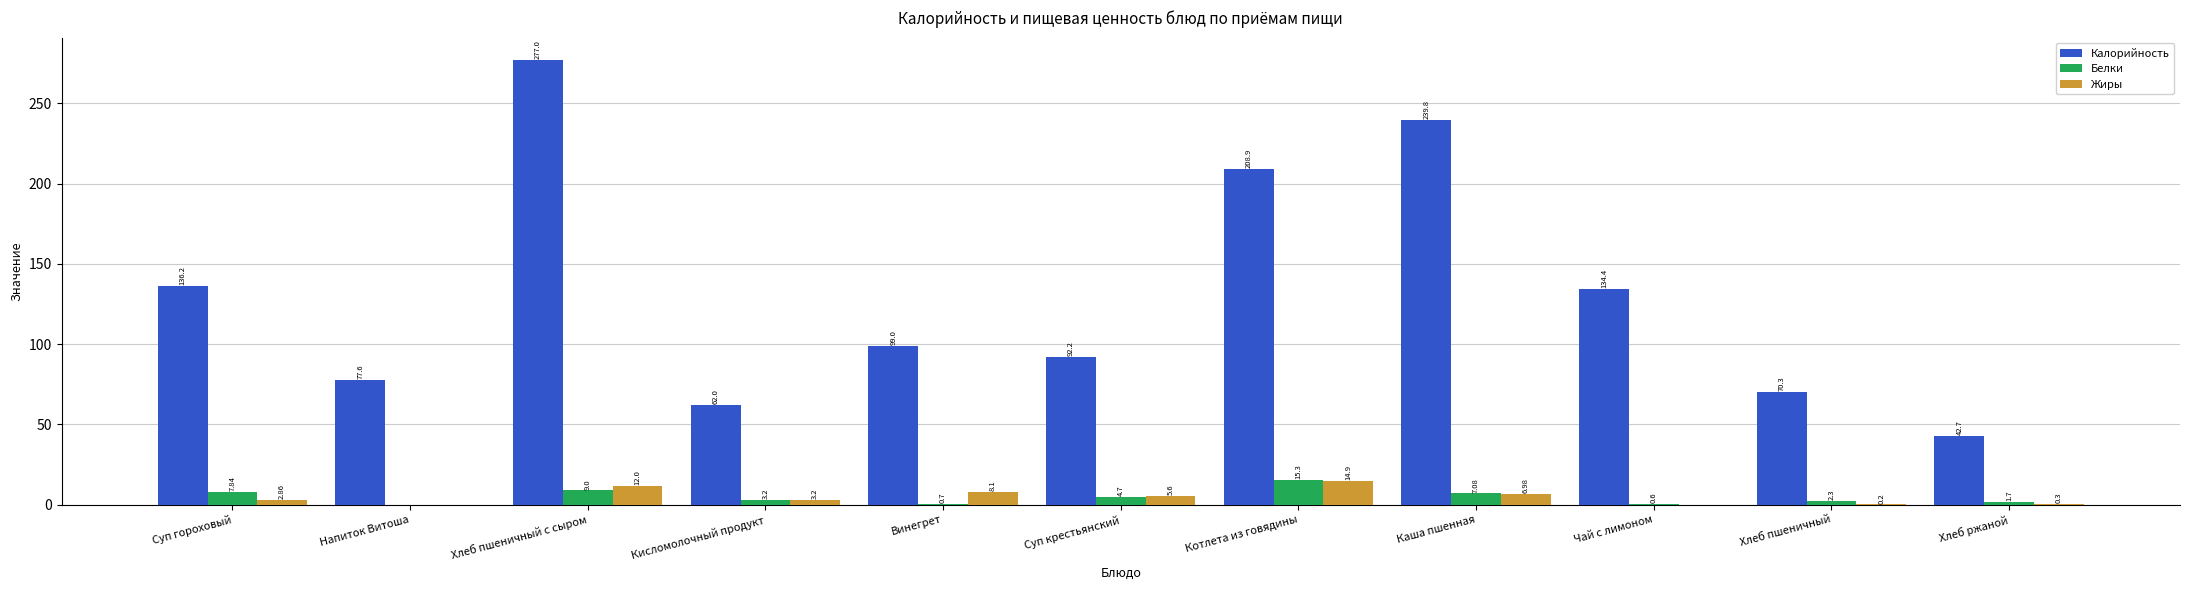

What value does the Калорийность series have at Чай с лимоном?

134.4